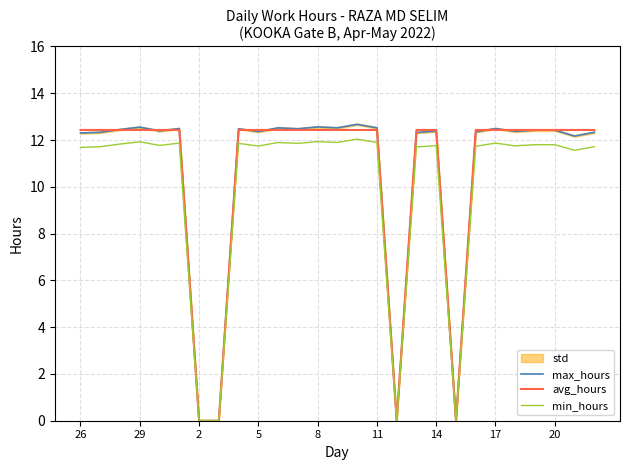

Is it true that min_hours equals 15.7 at 20?

False